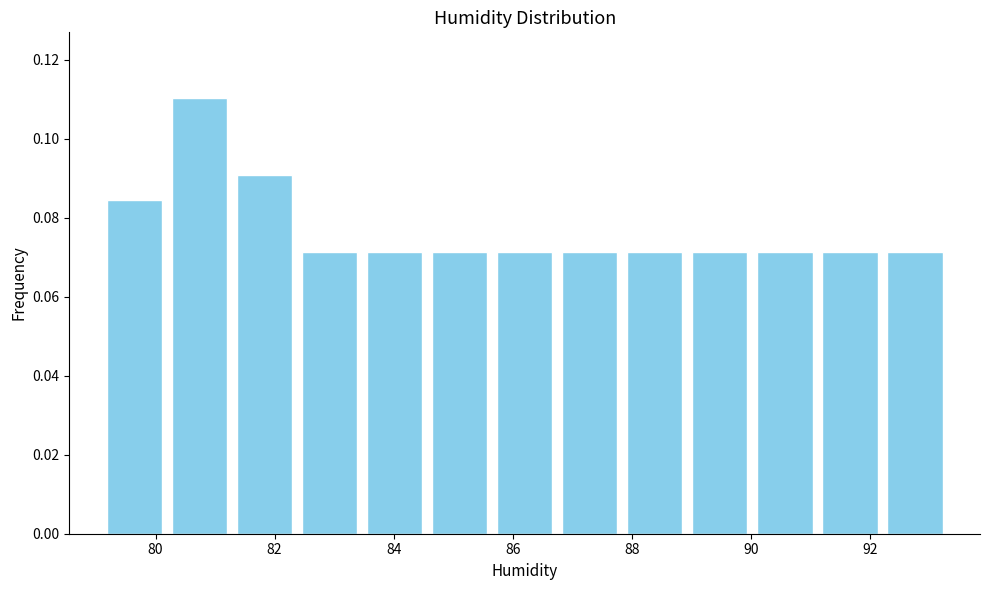

Reading left to right, transcribe this chart: for each bar, give the range it covers on the x-axis and its height. Neither the bar edges nor the heights are printed on the chart, so give them approximately, as read against the axes.

79.2 to 80.2: 0.084
80.2 to 81.2: 0.110
81.2 to 82.4: 0.090
82.4 to 83.4: 0.072
83.4 to 84.6: 0.072
84.6 to 85.6: 0.072
85.6 to 86.8: 0.072
86.8 to 87.8: 0.072
87.8 to 89.0: 0.072
89.0 to 90.0: 0.072
90.0 to 91.2: 0.072
91.2 to 92.2: 0.072
92.2 to 93.4: 0.072